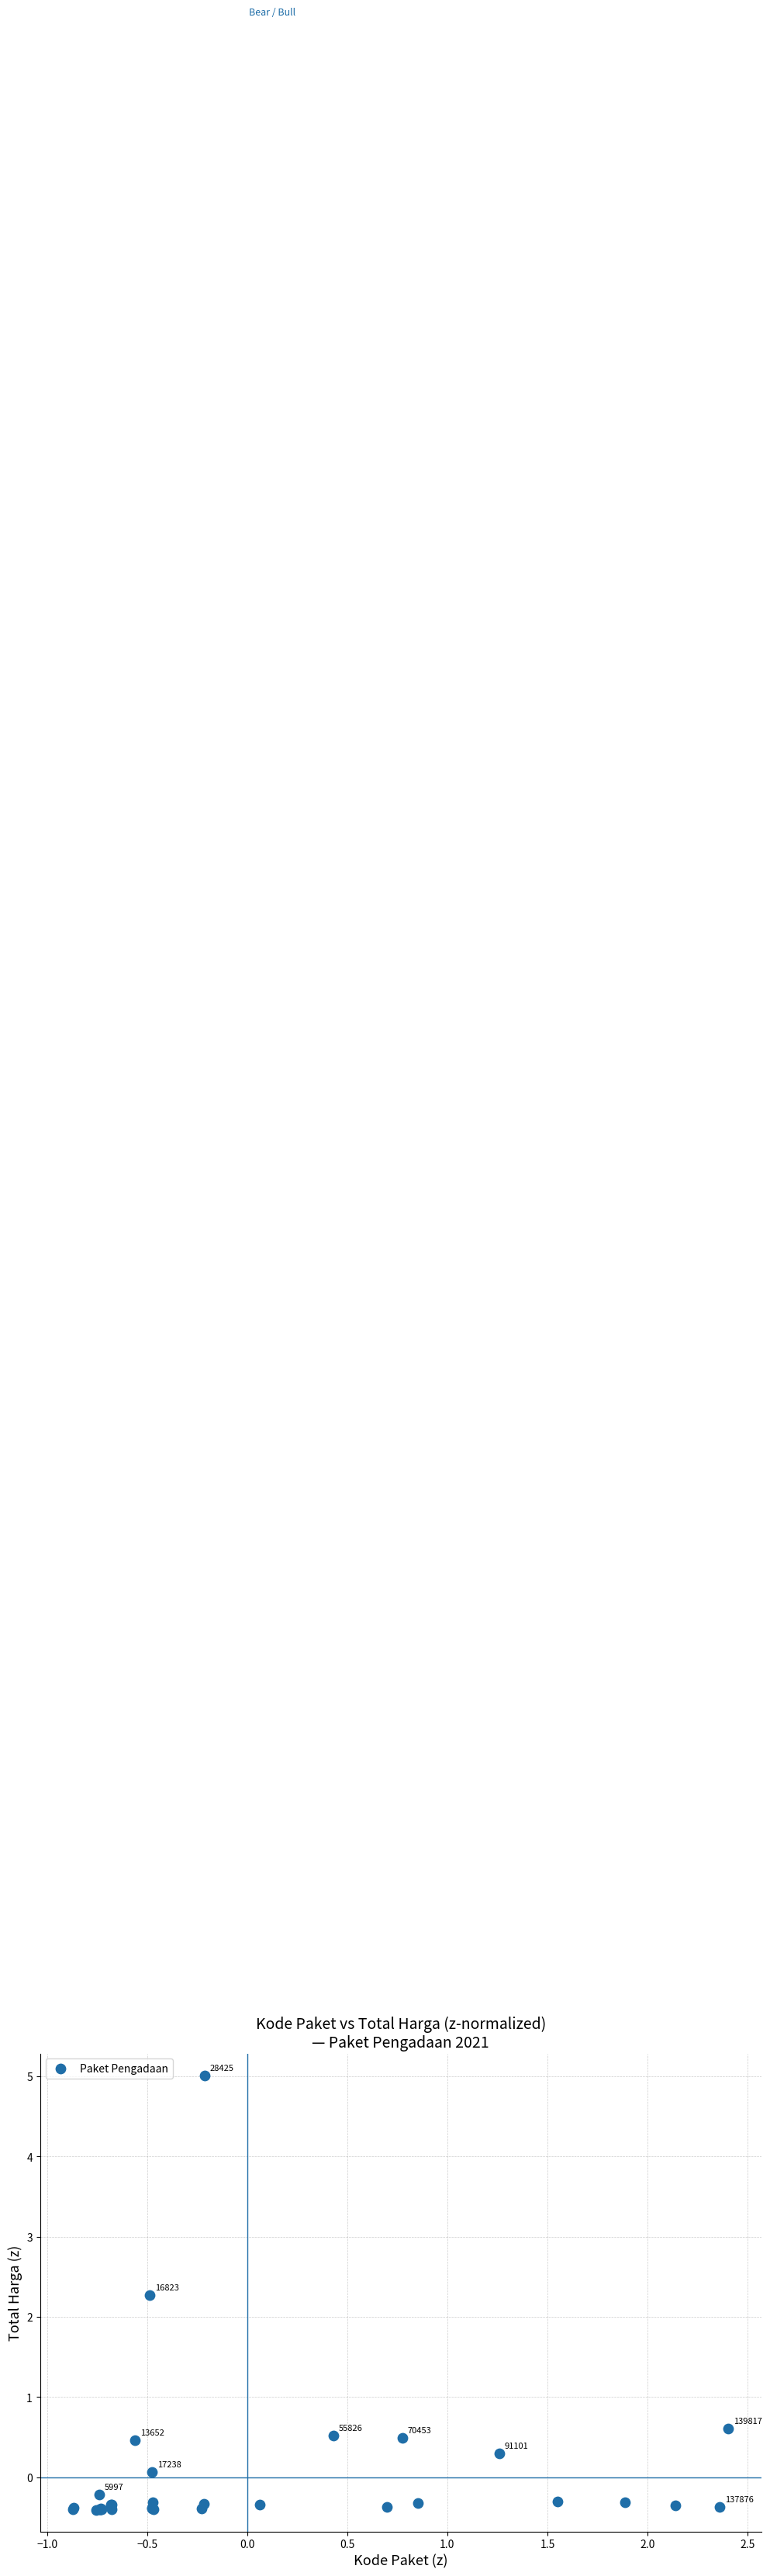

What Y value in the scatter plot is closest to 2?

2.3